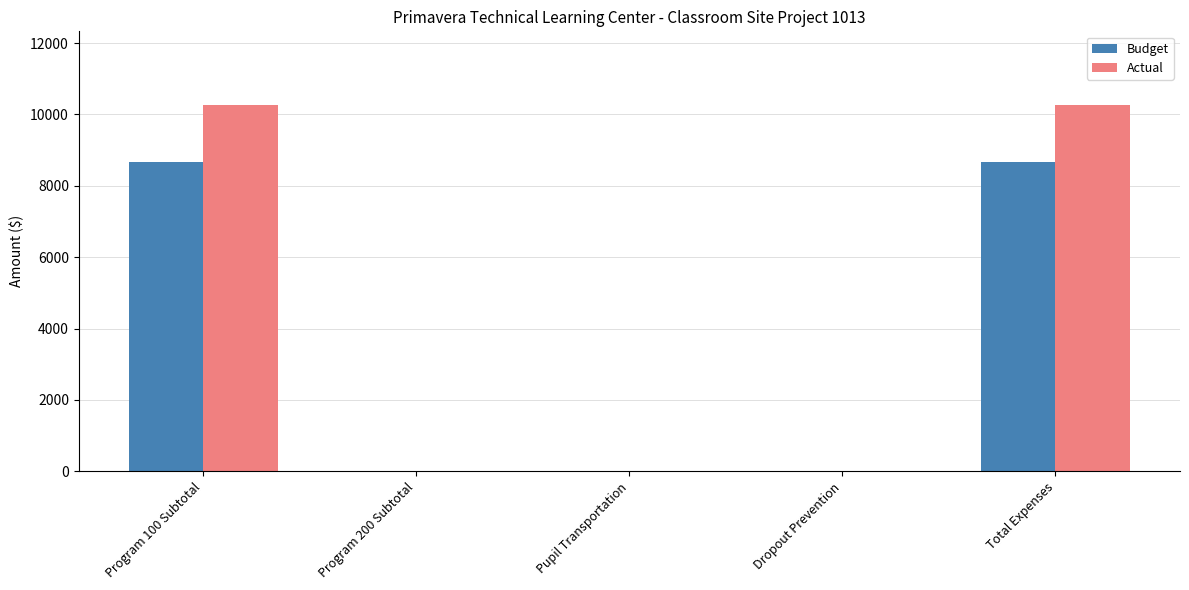

What is the highest value of the Actual series?

10275